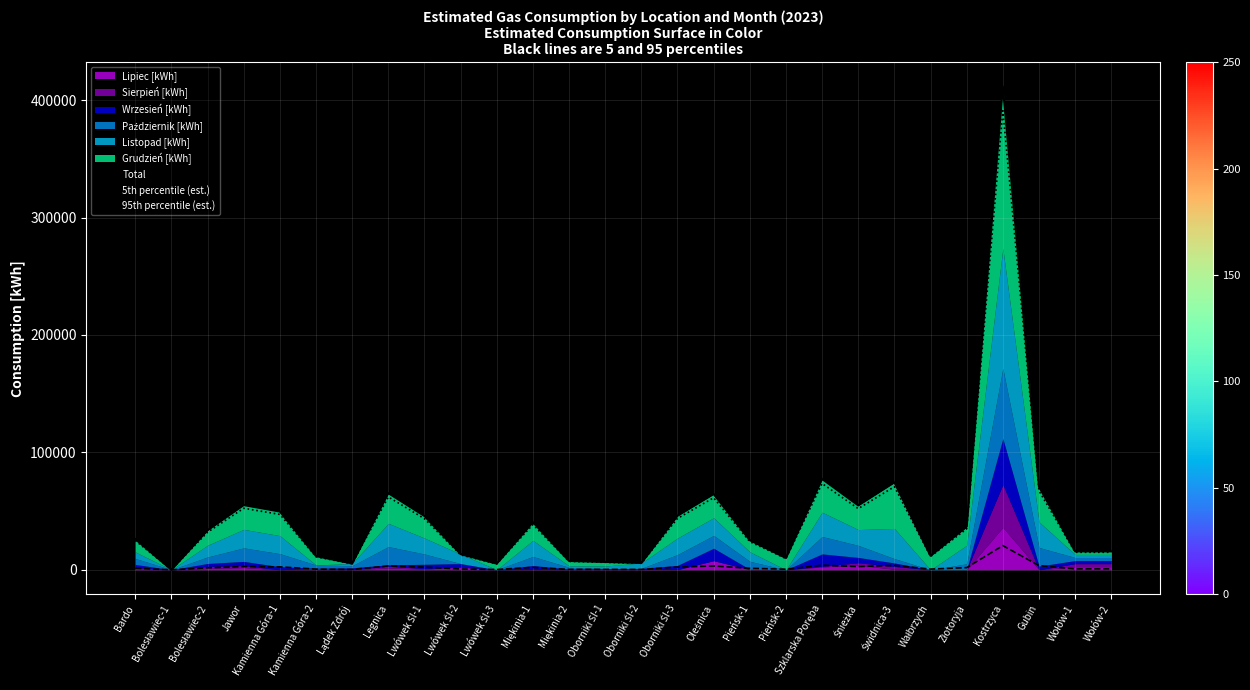

Which category has the lowest value across all series?

Bolesławiec-1